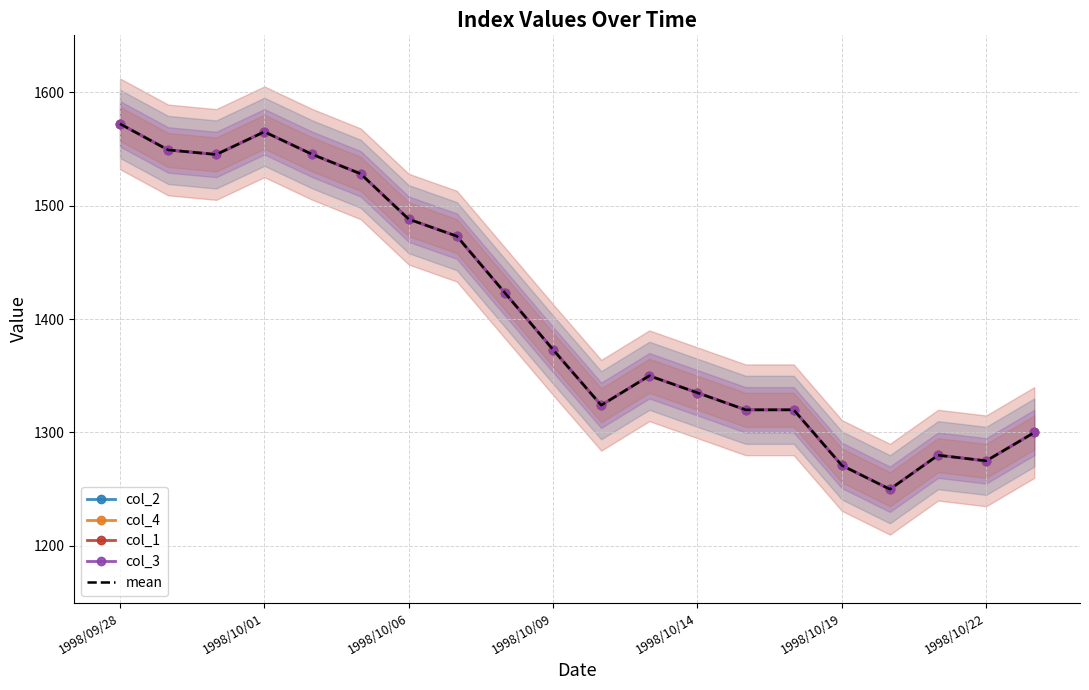

What is the maximum value shown in the chart?

1572